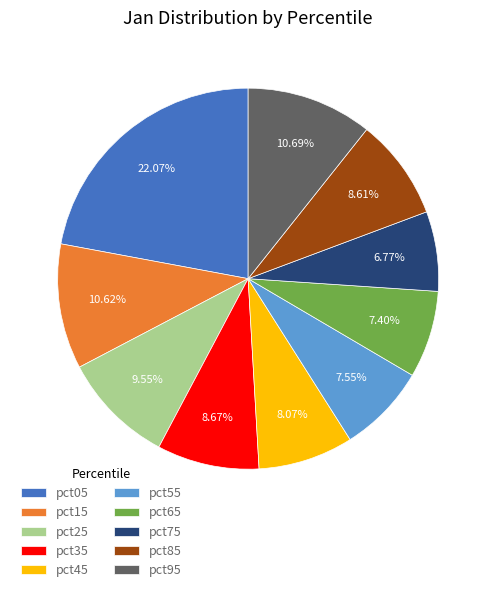

Count the number of slices in the pie.

10